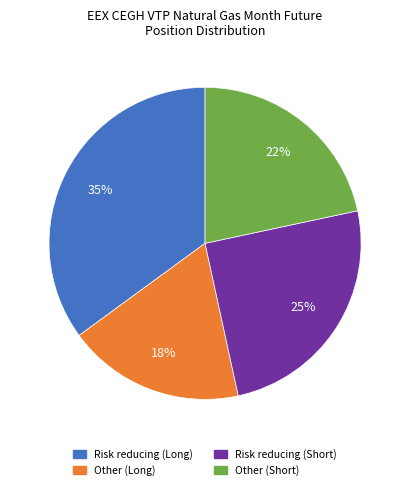

Is it true that Risk reducing (Short) is 16% of the pie?

False